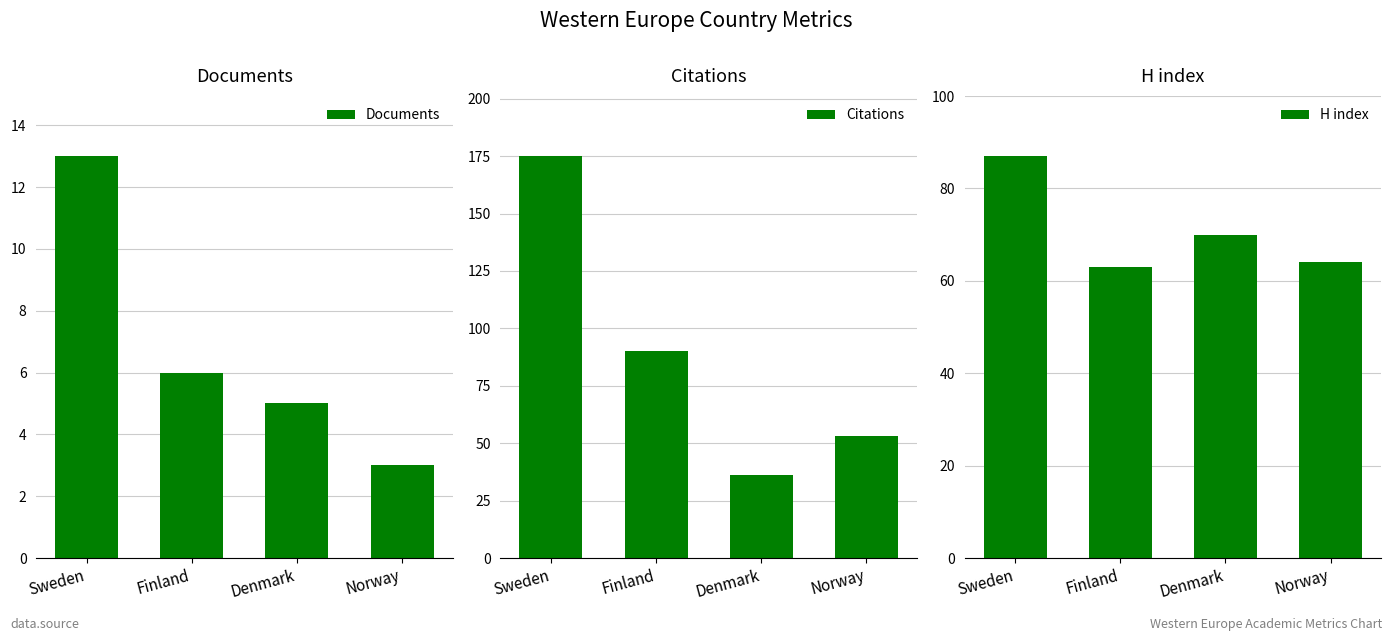

At Norway, list the series in order from smallest to largest.

Documents, Citations, H index